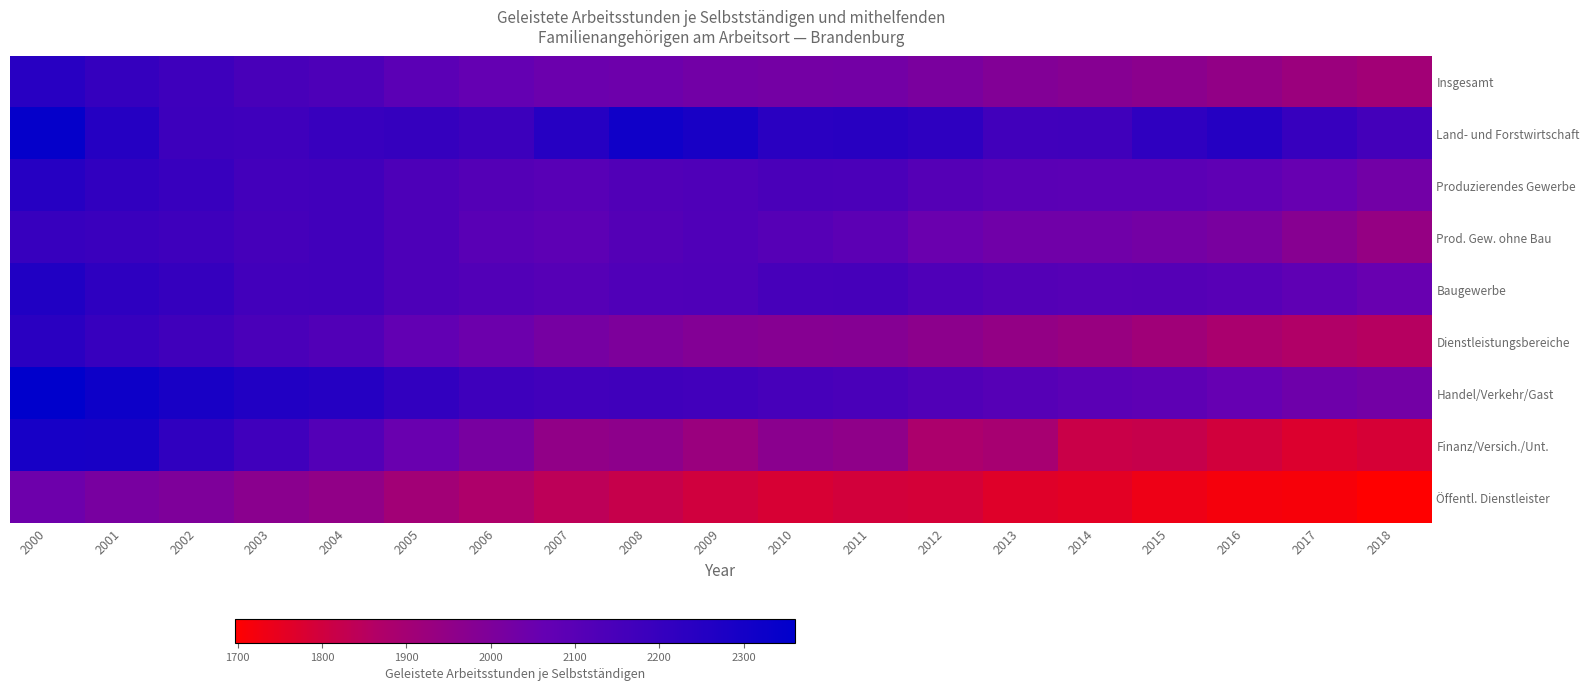

What is the difference between the highest and lowest values at 2015?

487